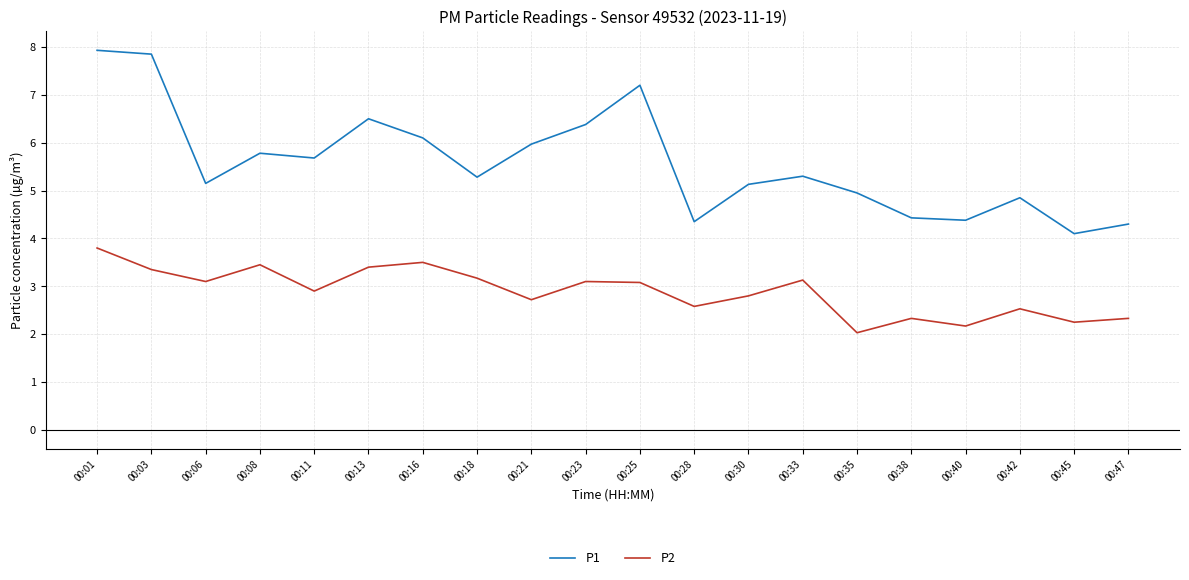

What is the spread (max minus min) of values at 00:40?

2.2